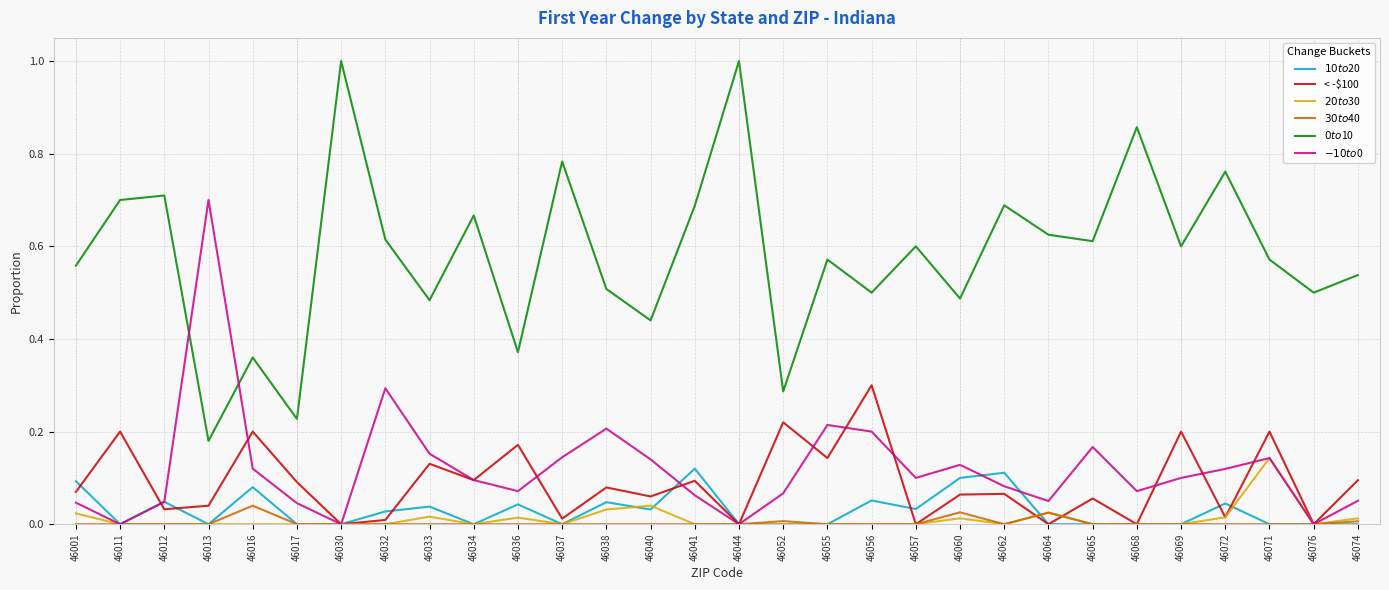

How many distinct data groups are displayed?

6